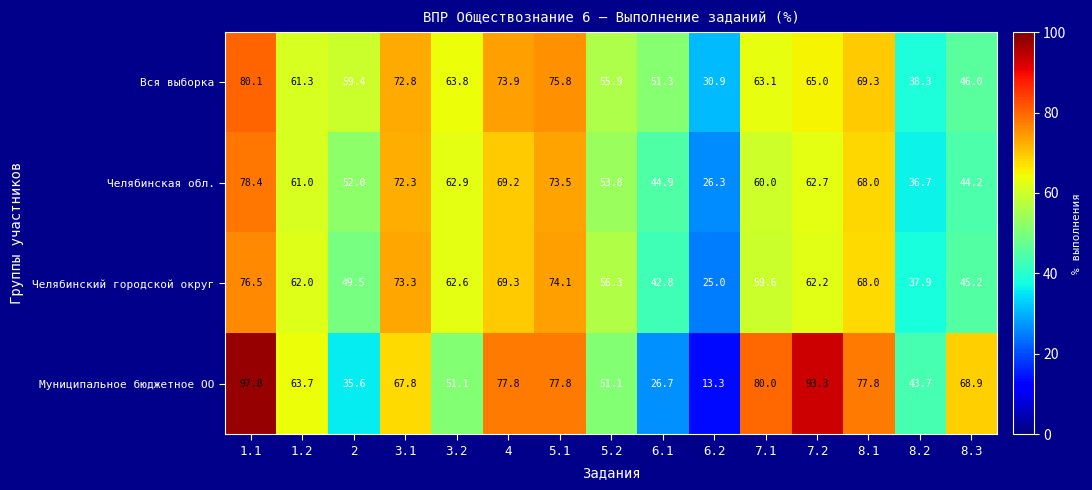

Is it true that Муниципальное бюджетное ОО equals 9.7 at 6.1?

False